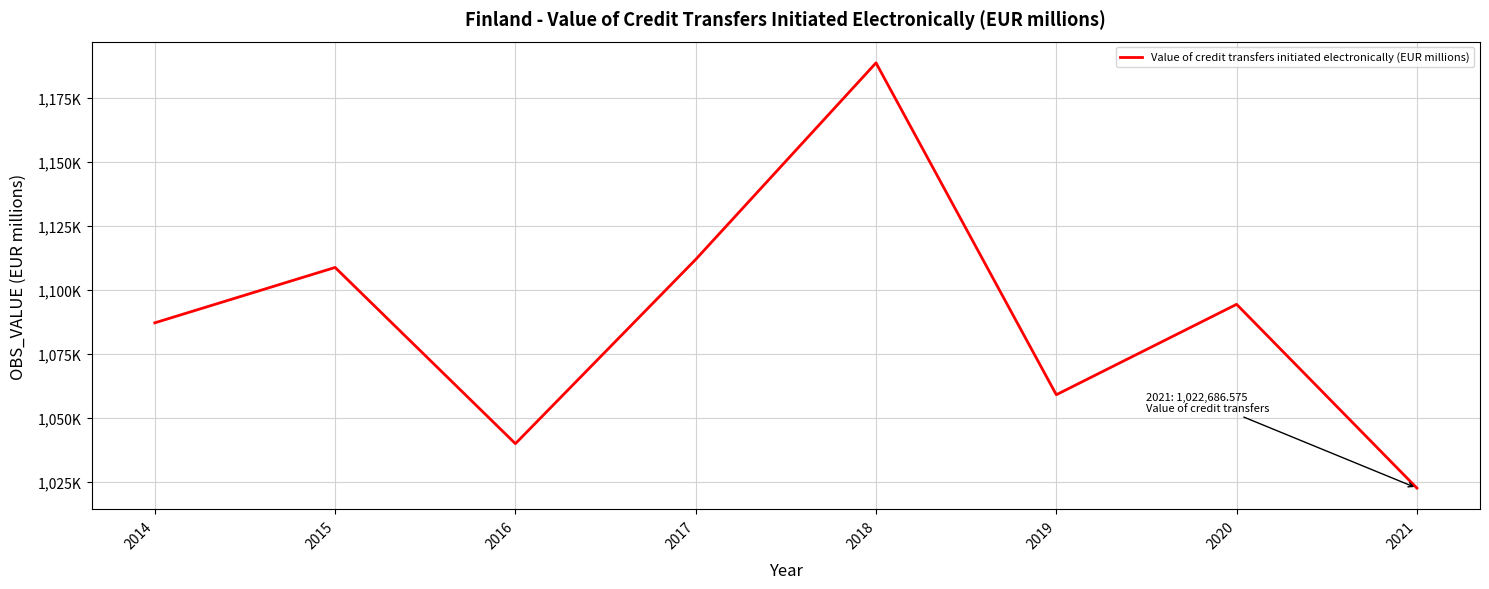

What is the difference between the second highest and minimum values?

89286.8